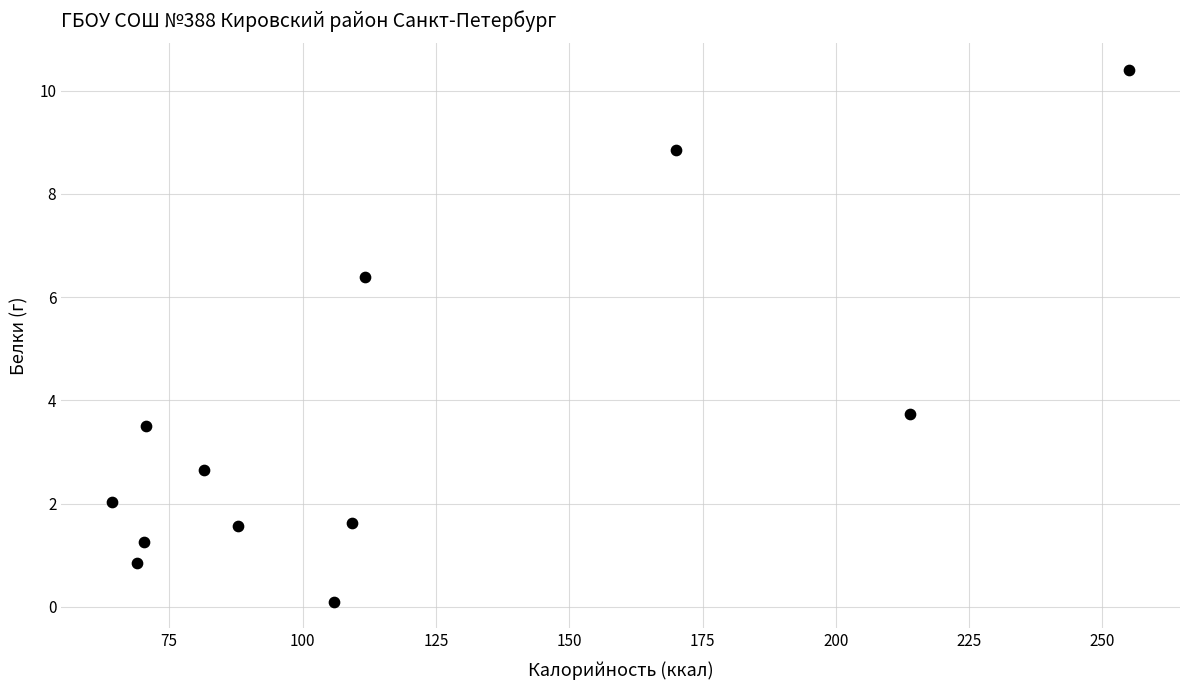

What is the average X value?

117.5